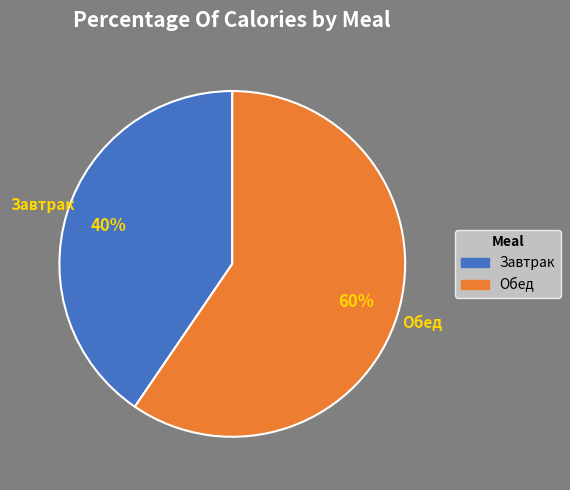

Which category accounts for the majority?

Обед